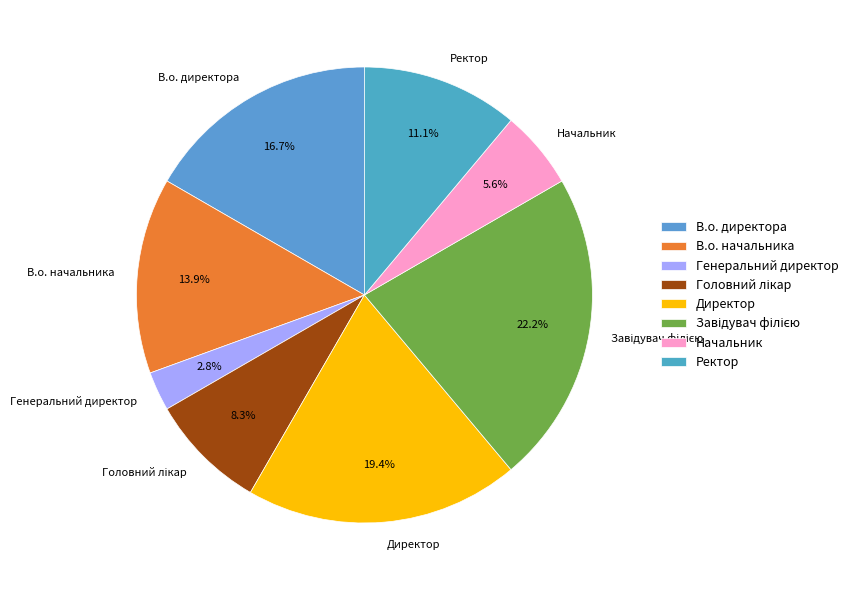

Between Начальник and Директор, which is larger?

Директор